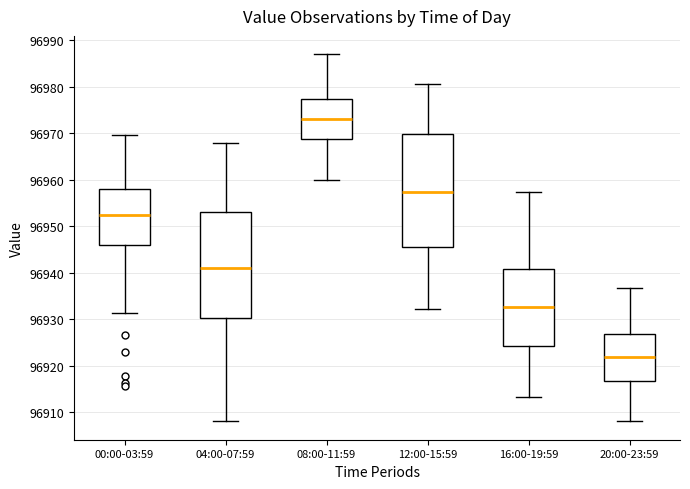

Where is the lower edge of the box for 00:00-03:59 on the y-axis? The values are not printed on the chart, so give them approximately, as read against the axis.

96946